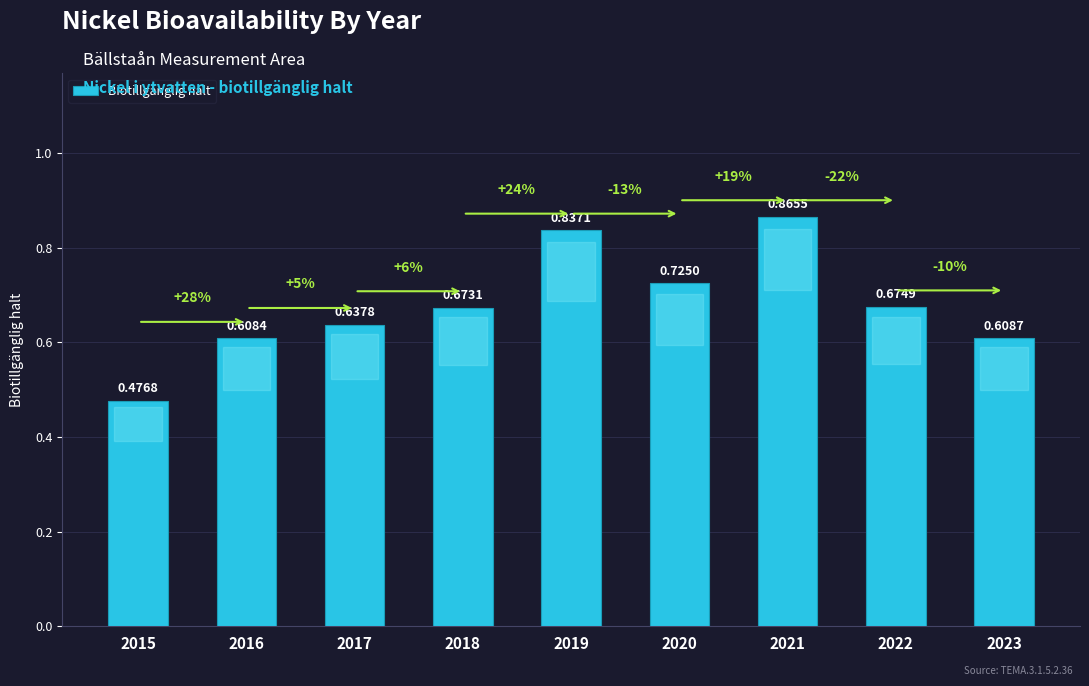

How many bars are there in total?

9